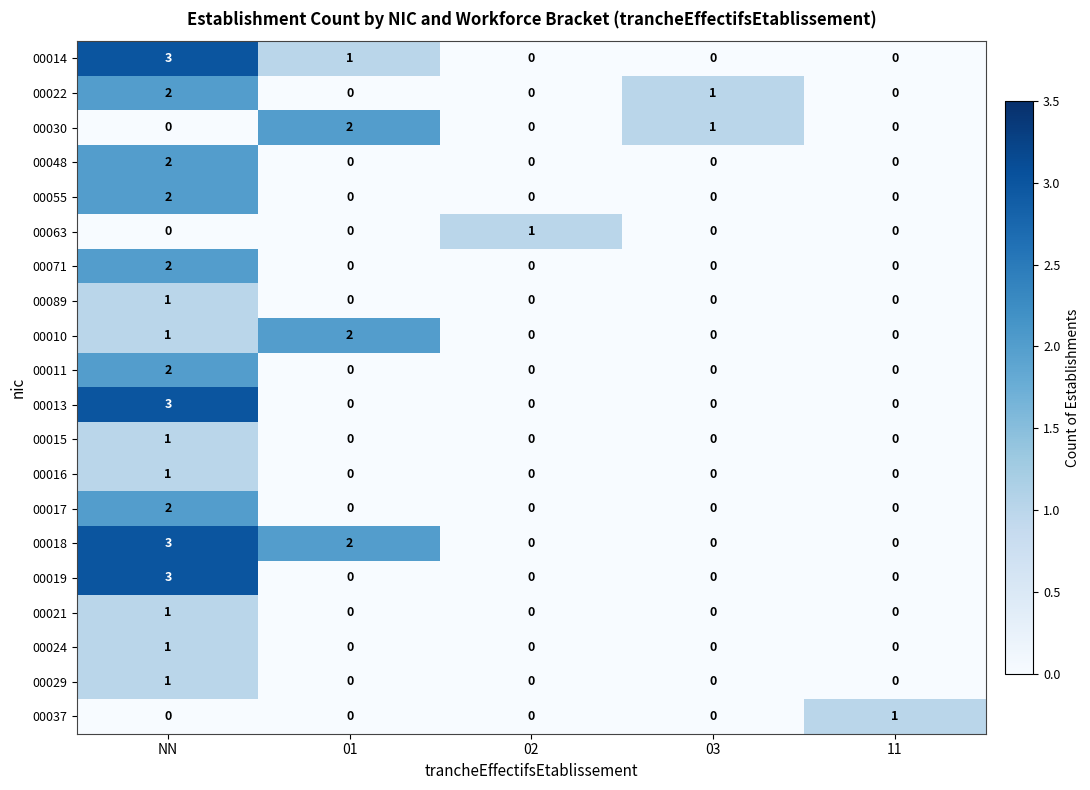

Where is 00022 nearest to the value 1?

03